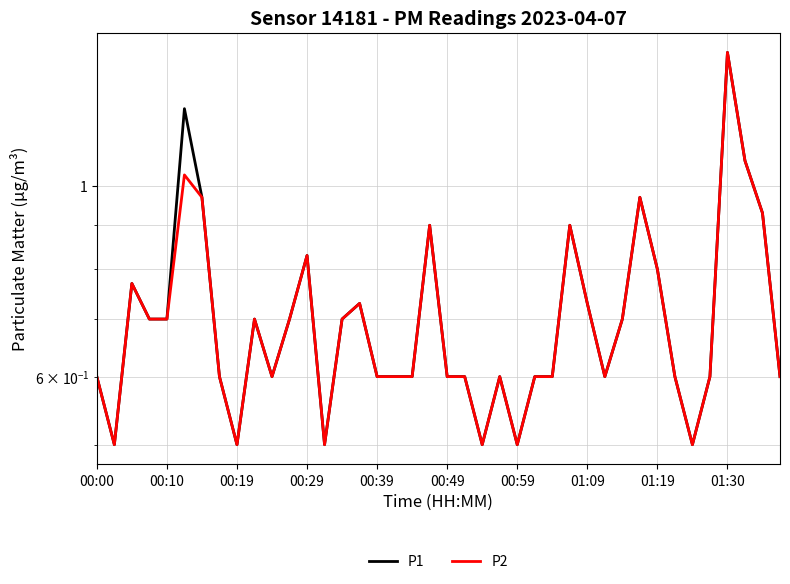

Reading left to right, list all the values displayed in this chart.

P1: 0.6	0.5	0.8	0.7	0.7	1.2	1.0	0.6	0.5	0.7	0.6	0.7	0.8	0.5	0.7	0.7	0.6	0.6	0.6	0.9	0.6	0.6	0.5	0.6	0.5	0.6	0.6	0.9	0.7	0.6	0.7	1.0	0.8	0.6	0.5	0.6	1.4	1.1	0.9	0.6
P2: 0.6	0.5	0.8	0.7	0.7	1.0	1.0	0.6	0.5	0.7	0.6	0.7	0.8	0.5	0.7	0.7	0.6	0.6	0.6	0.9	0.6	0.6	0.5	0.6	0.5	0.6	0.6	0.9	0.7	0.6	0.7	1.0	0.8	0.6	0.5	0.6	1.4	1.1	0.9	0.6